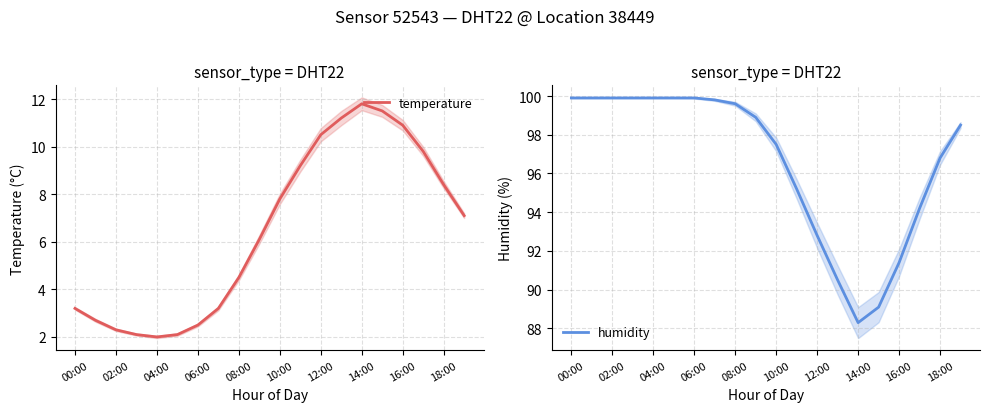

Reading left to right, transcribe all the data shown in this chart.

temperature: 3.2	2.7	2.3	2.1	2.0	2.1	2.5	3.2	4.5	6.1	7.8	9.2	10.5	11.2	11.8	11.5	10.9	9.8	8.4	7.1
humidity: 99.9	99.9	99.9	99.9	99.9	99.9	99.9	99.8	99.6	98.9	97.5	95.2	92.8	90.5	88.3	89.1	91.4	94.2	96.8	98.5